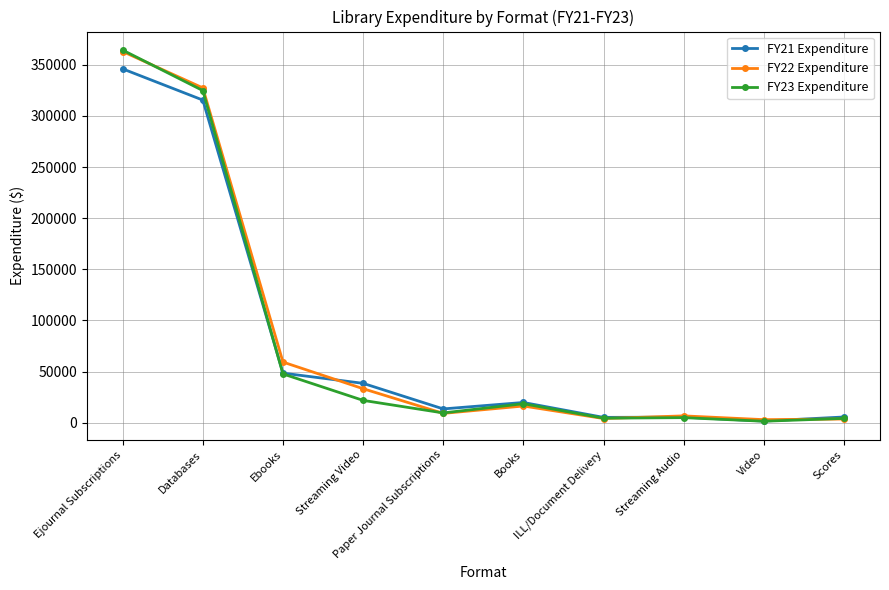

Which series has the largest range (max minus min)?

FY23 Expenditure